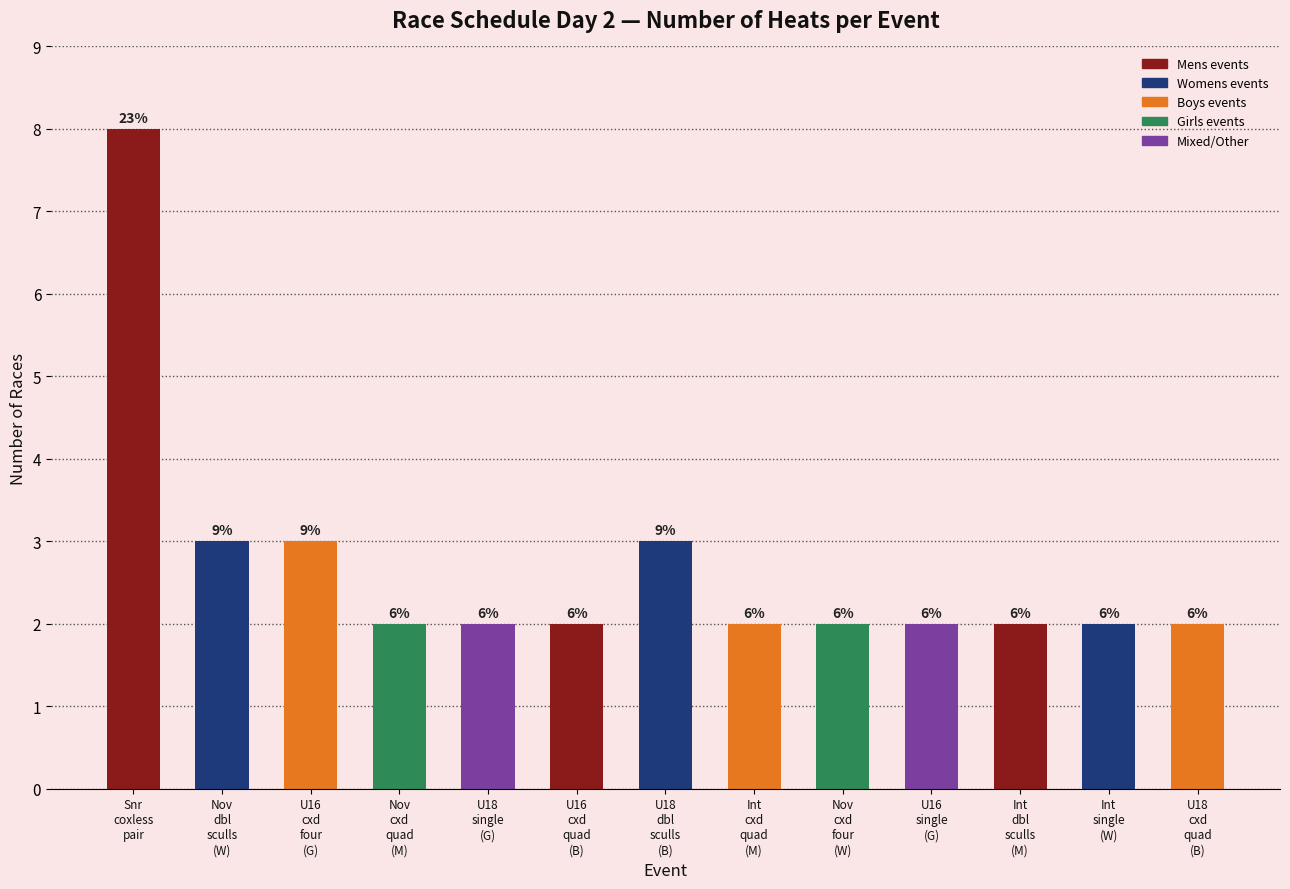

At which category does the chart reach its peak across all series?

Snr
coxless
pair